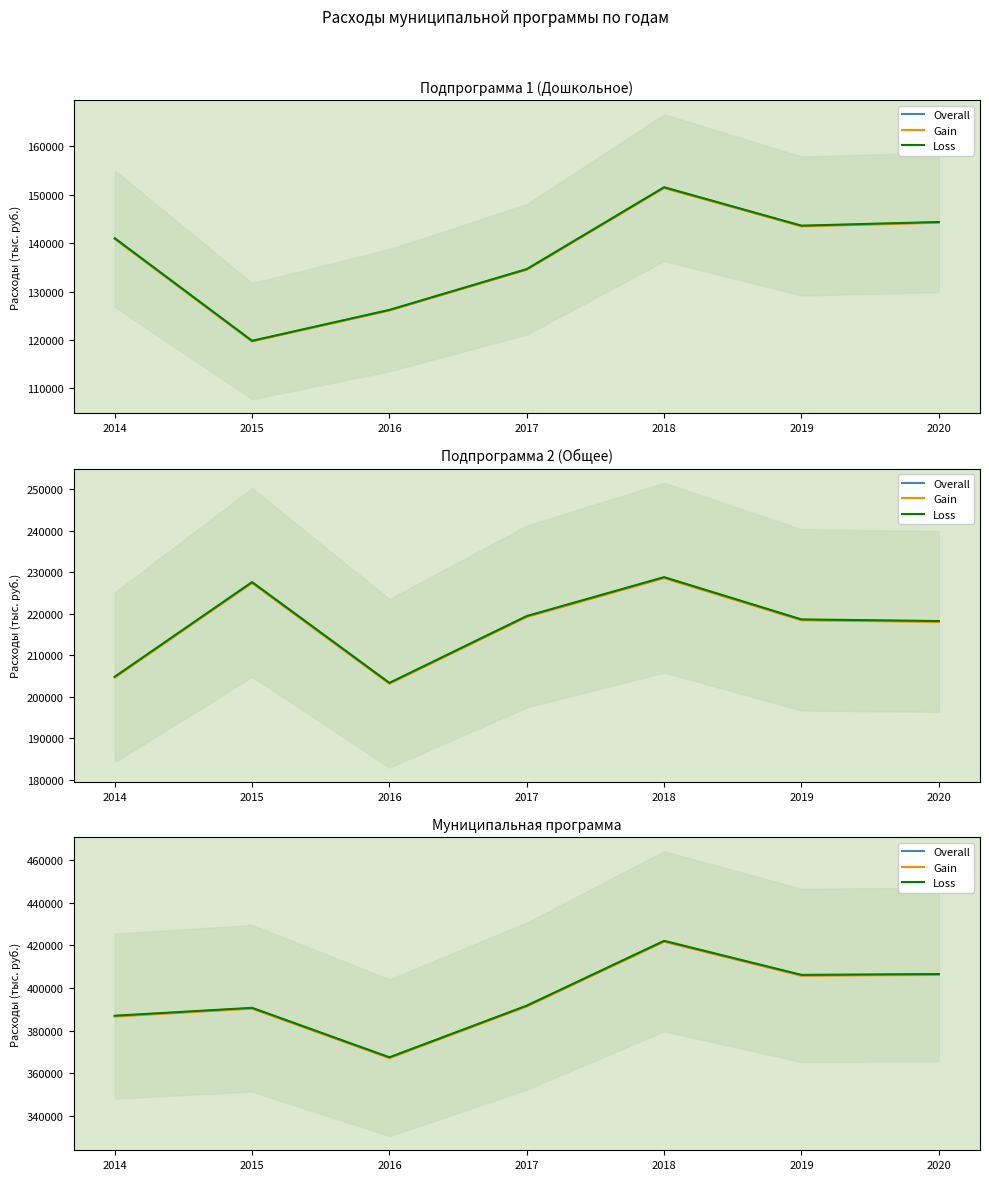

List the labels in order of Gain value, largest first.

2018, 2020, 2019, 2017, 2015, 2014, 2016